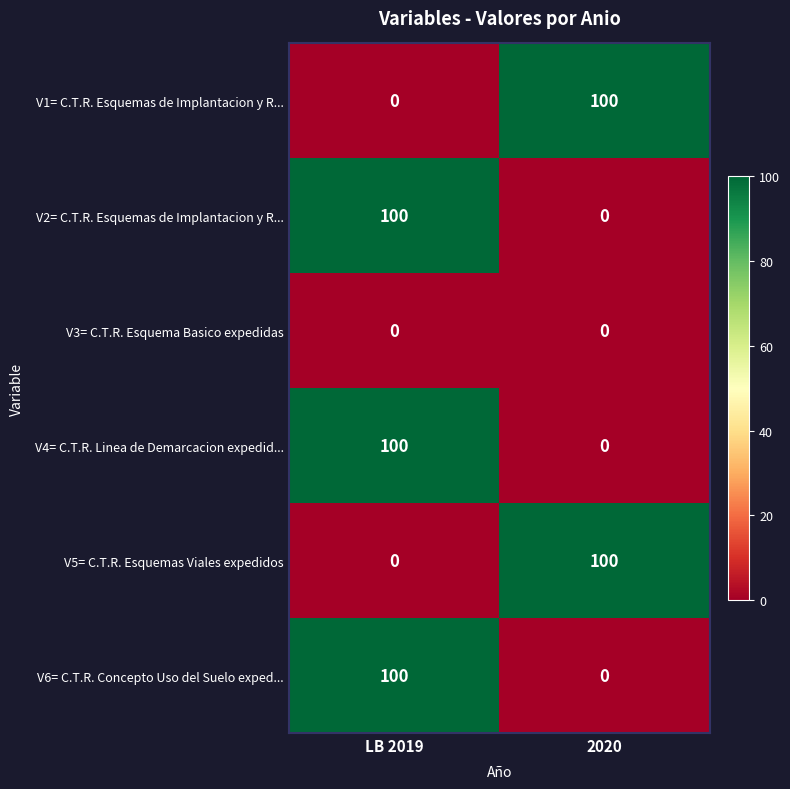

At which category is the sum across all series the highest?

LB 2019